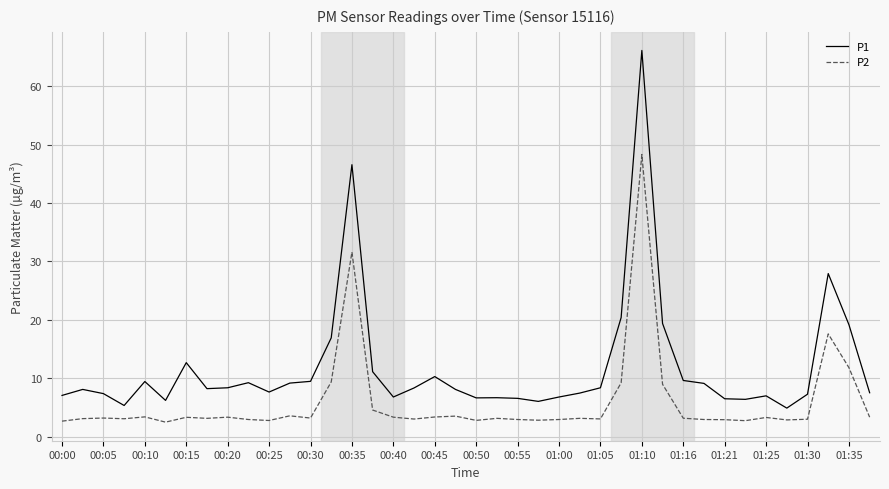

Which series has the largest range (max minus min)?

P1